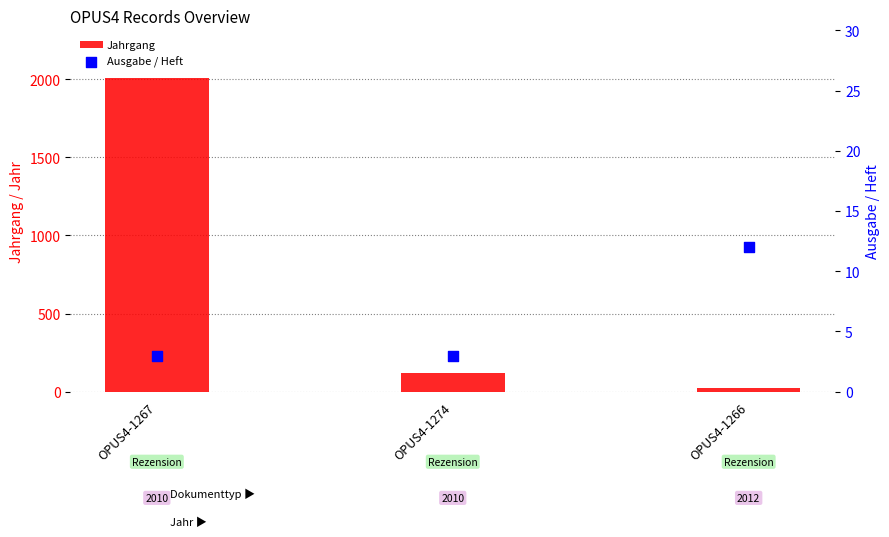

What are all the series names shown in the legend?

Jahrgang, Ausgabe / Heft